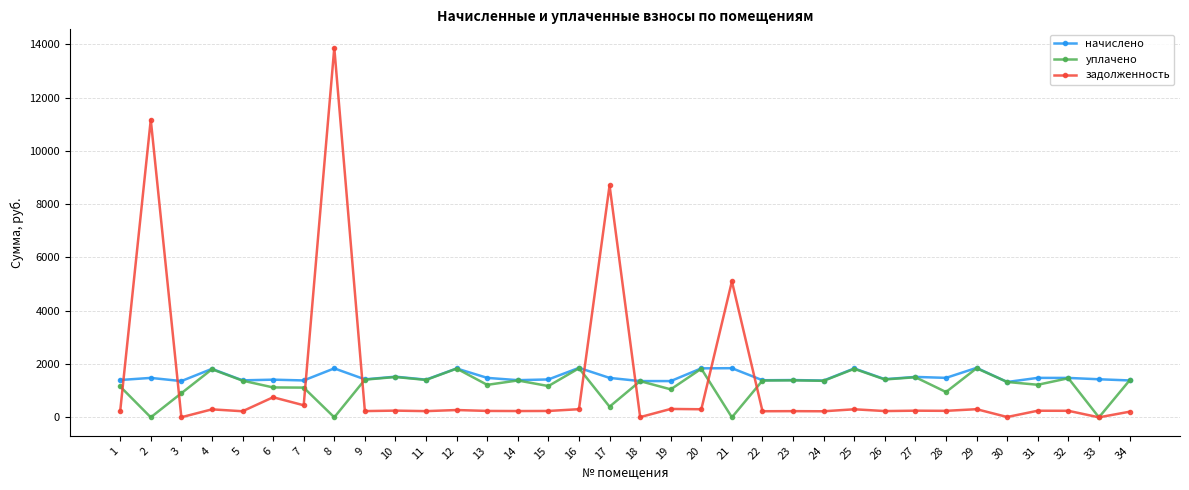

Which series has the largest range (max minus min)?

задолженность